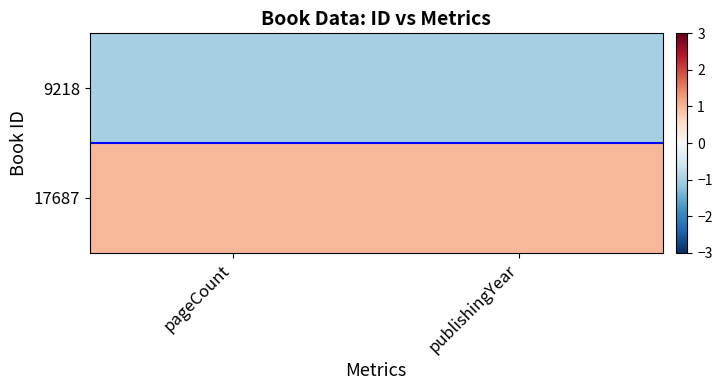

How many distinct data groups are displayed?

2